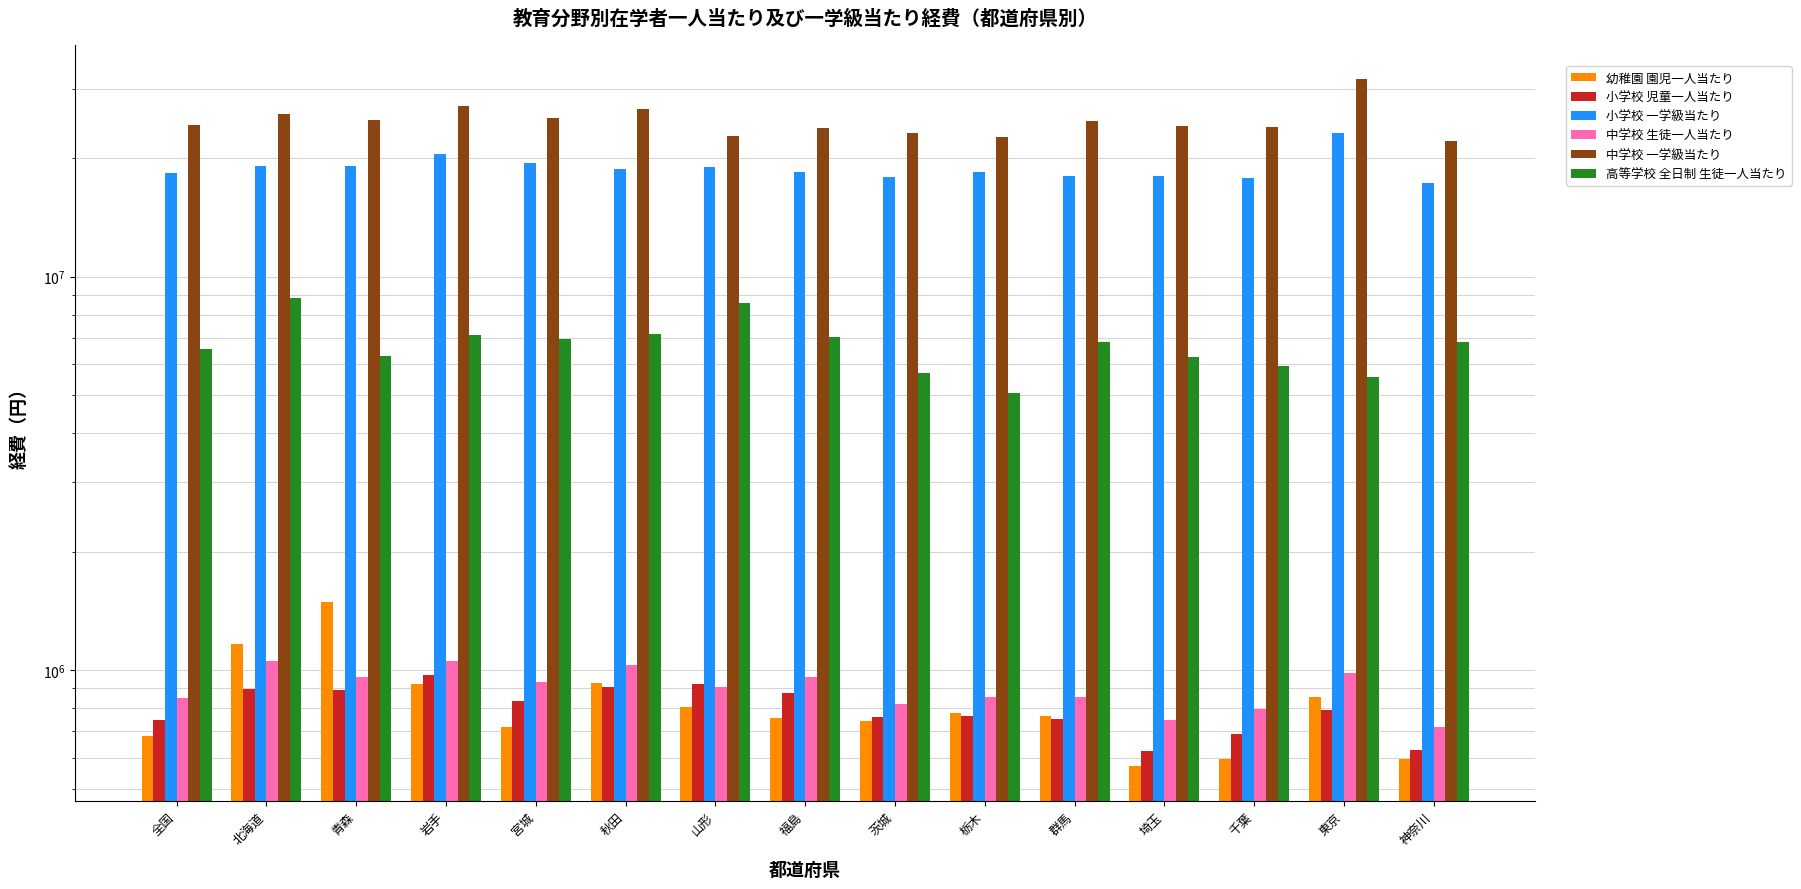

Which series has the widest spread of values?

中学校 一学級当たり